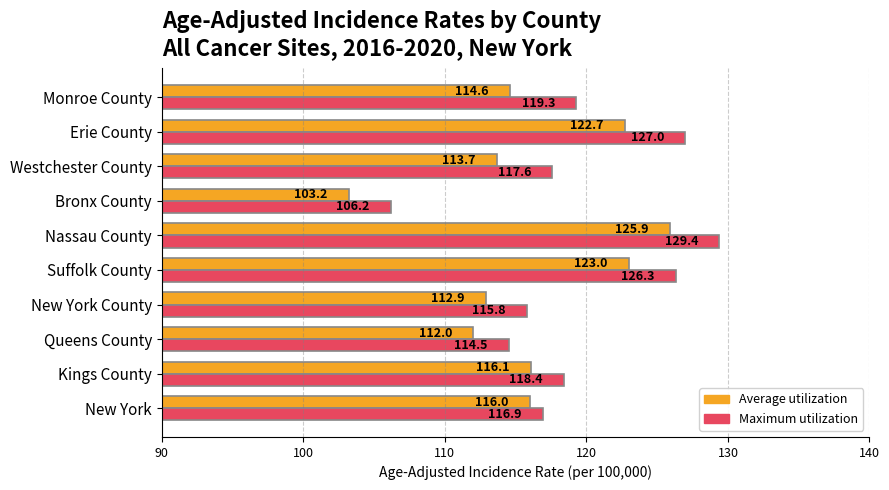

Which label corresponds to the smallest value in the chart?

Bronx County